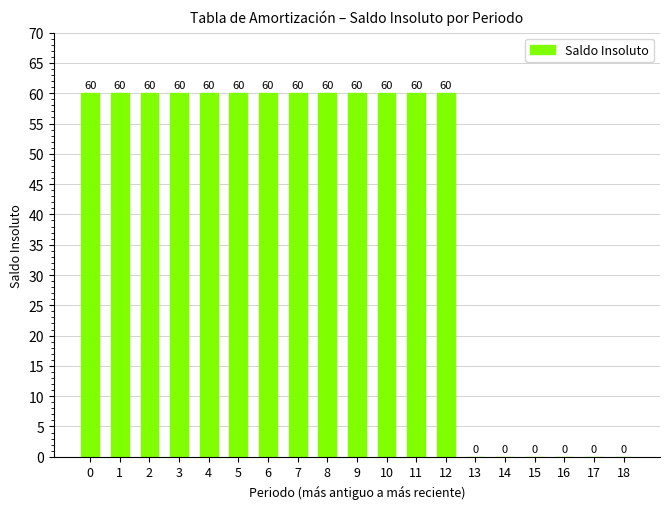

Does the chart contain stacked bars?

No